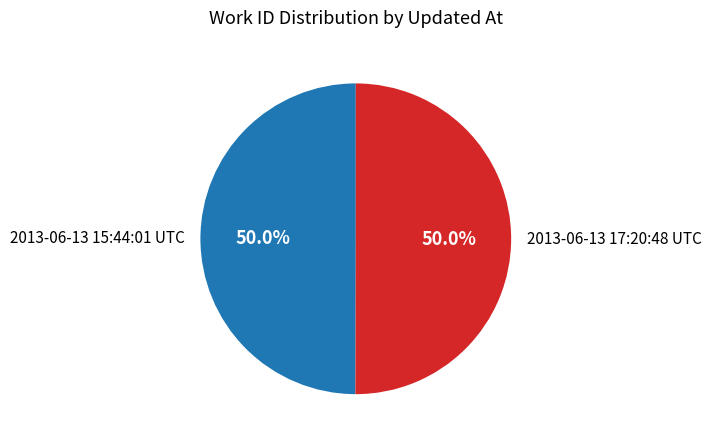

Combined, do 2013-06-13 15:44:01 UTC and 2013-06-13 17:20:48 UTC account for over 50%?

Yes